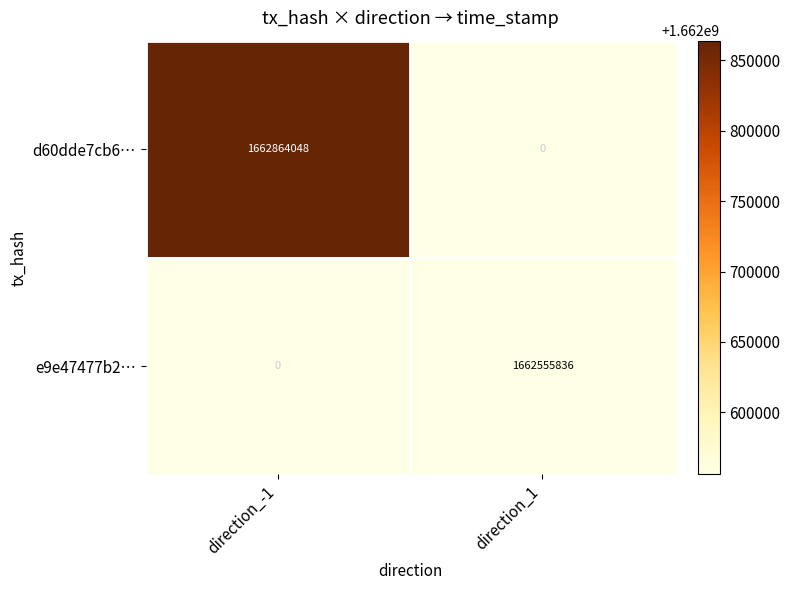

Where is e9e47477b2… nearest to the value 831277918?

direction_-1